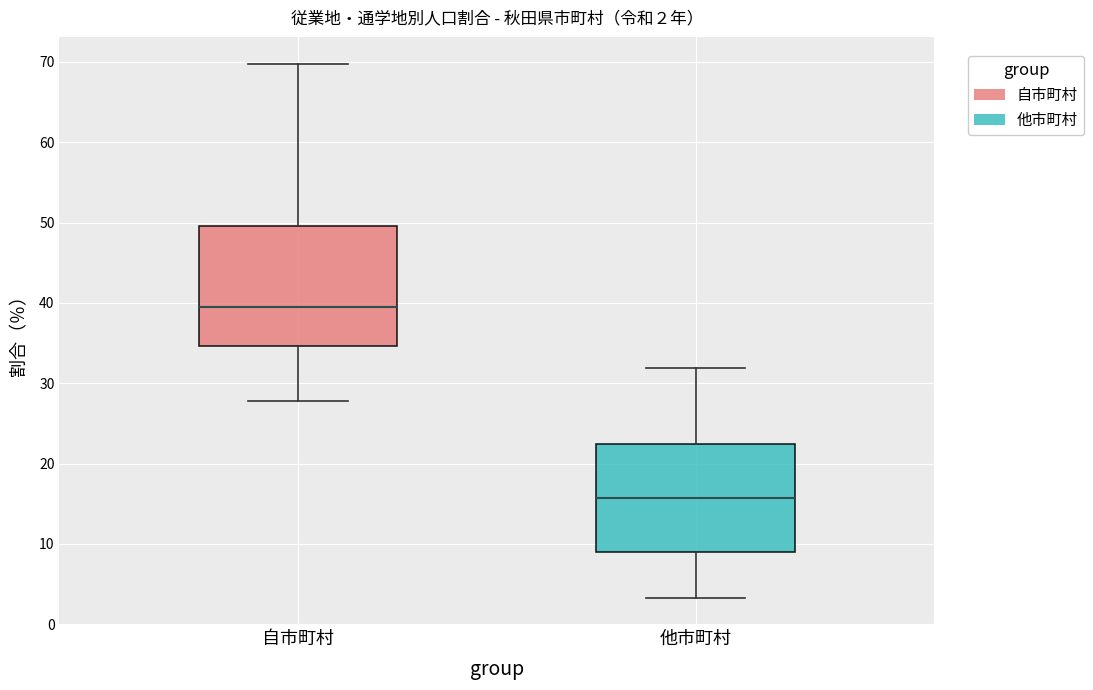

Which box's median line is the highest?

自市町村